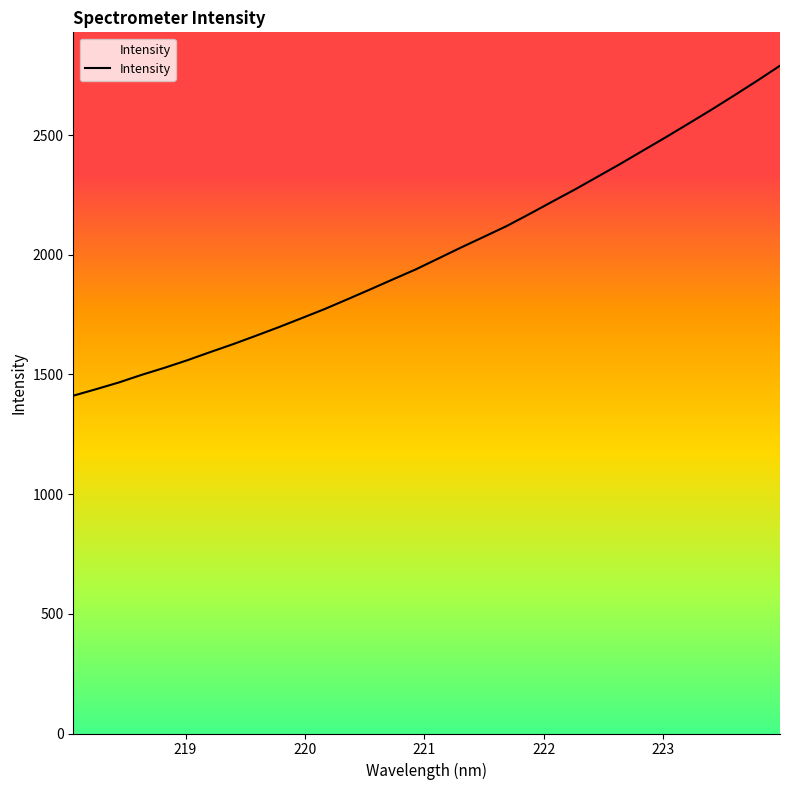

Reading left to right, what are all the values shown in this chart?

218.0596=1411.1	218.2508=1438.2	218.442=1466.4	218.6332=1498.3	218.8244=1527.7	219.0156=1559.3	219.2067=1593.1	219.3979=1626.2	219.589=1661.3	219.7801=1697.1	219.9712=1734.6	220.1623=1772.3	220.3533=1813.1	220.5444=1854.4	220.7354=1896.5	220.9264=1938.1	221.1174=1984.0	221.3083=2030.2	221.4993=2074.7	221.6902=2119.7	221.8812=2170.0	222.0721=2221.6	222.263=2272.7	222.4538=2326.2	222.6447=2380.0	222.8355=2435.8	223.0264=2491.4	223.2172=2548.6	223.408=2606.3	223.5987=2666.0	223.7895=2726.8	223.9802=2789.4